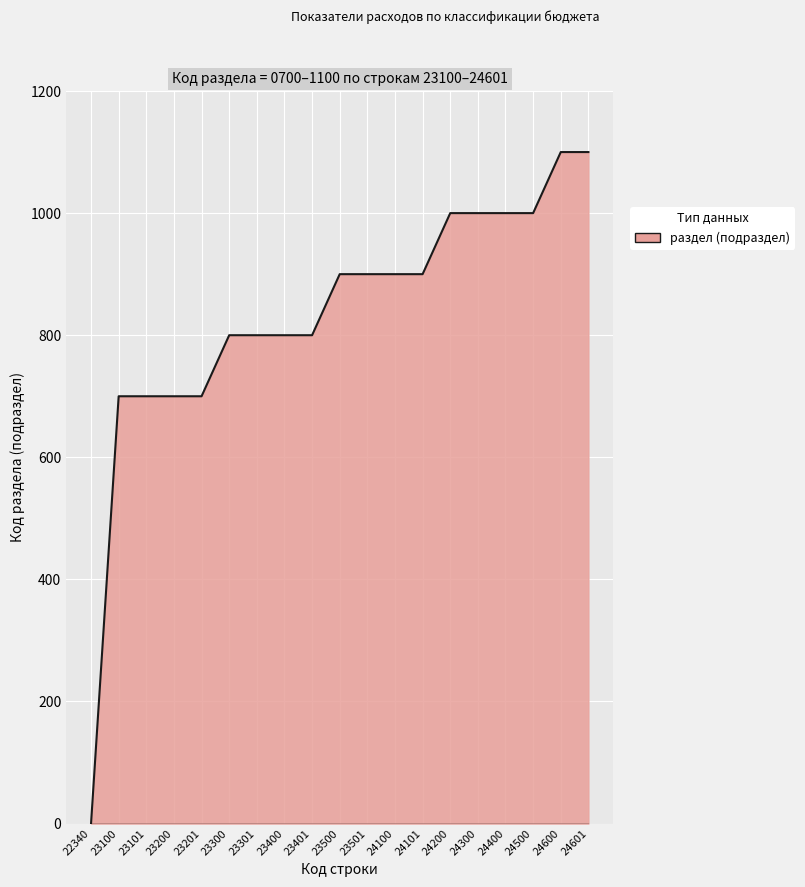

Which category has the lowest value across all series?

22340